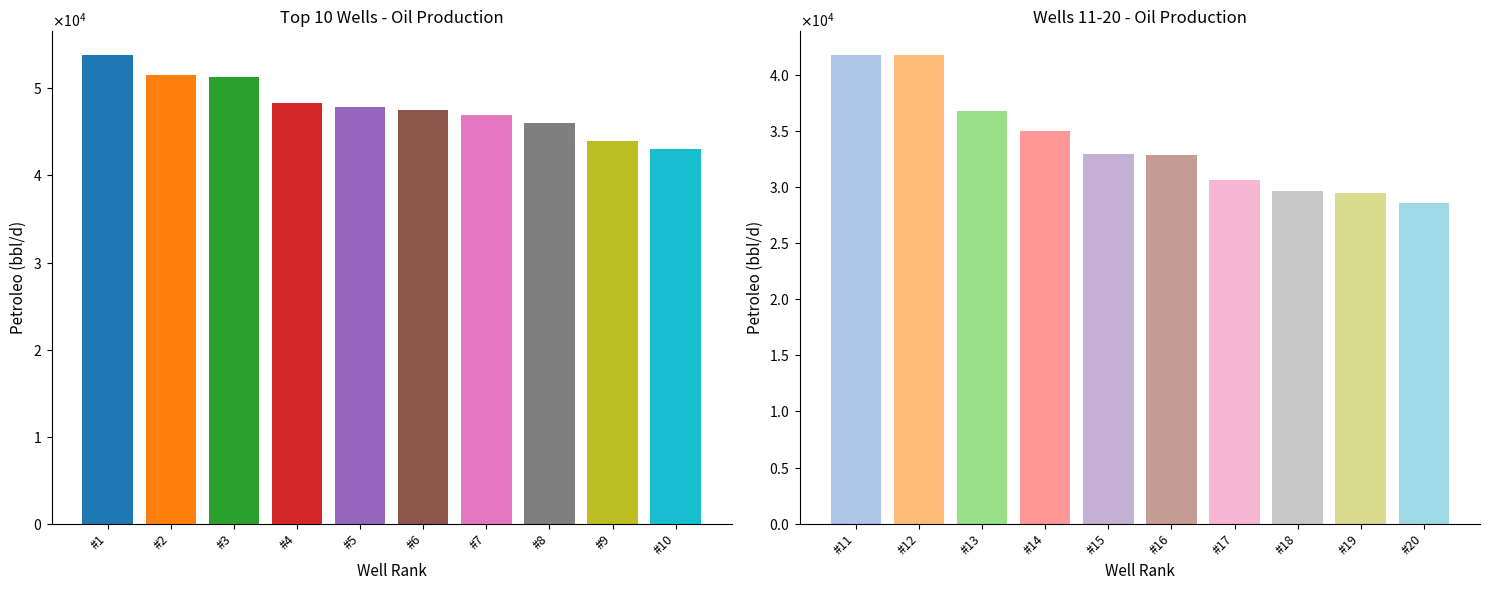

What is the approximate value at 5?

47848.9